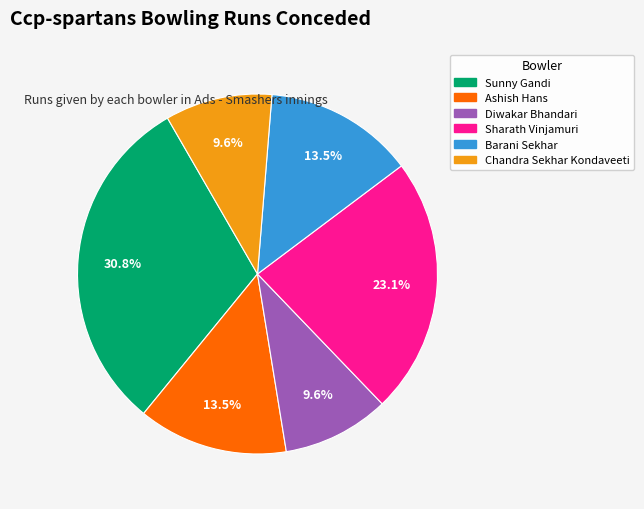

Count the number of slices in the pie.

6